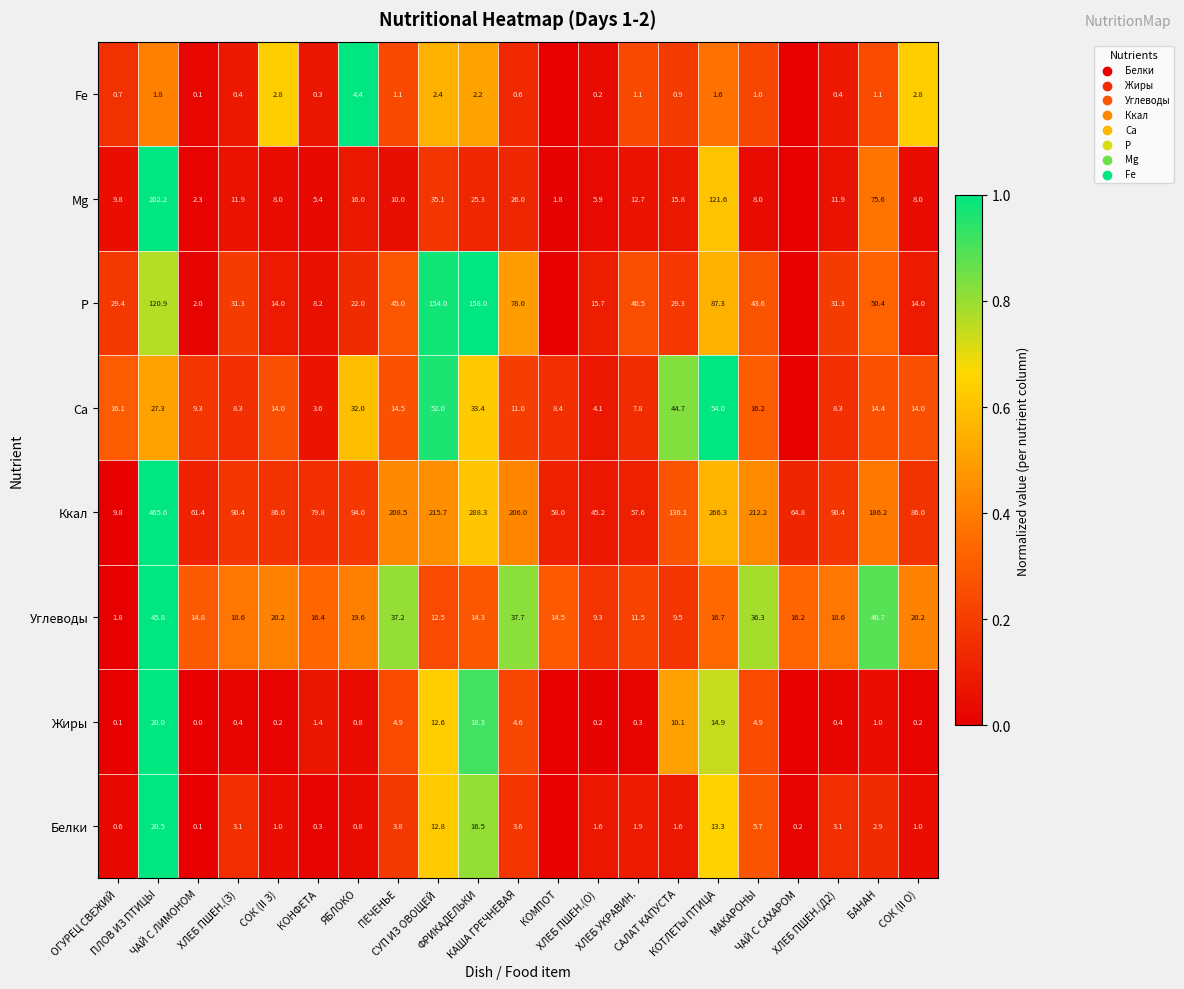

How many values in the Ккал series are below 90?

9